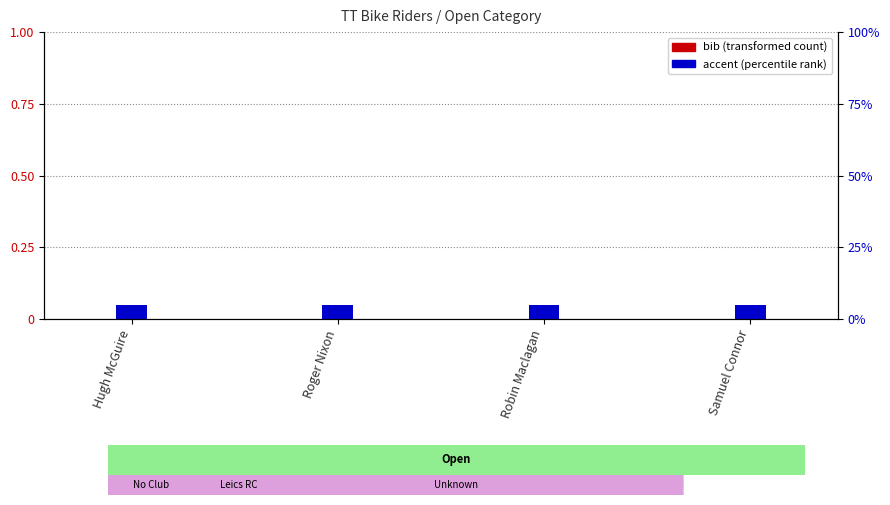

How many bars are there in total?

8